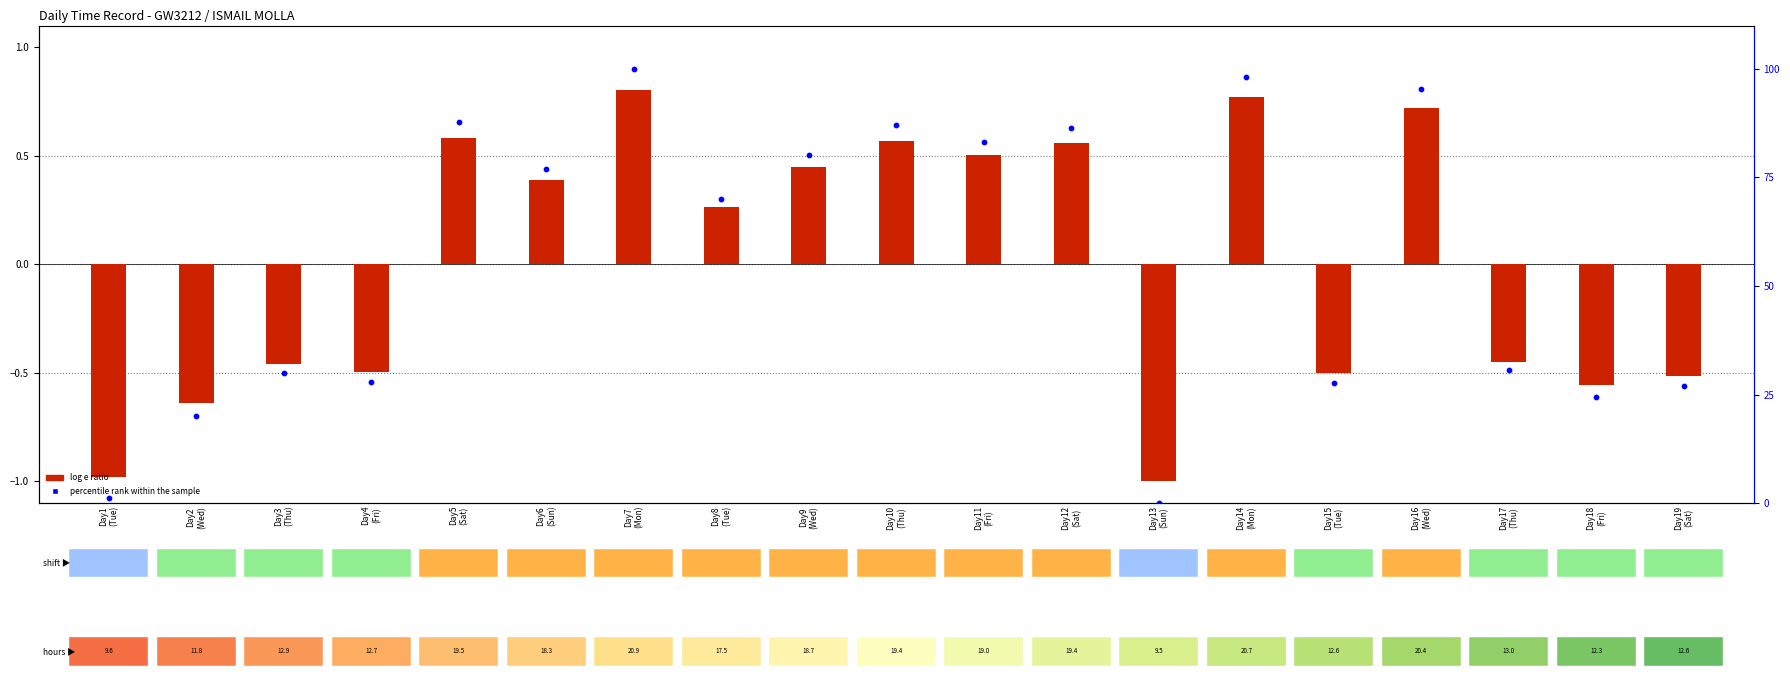

True or false: the data shows 1.0 at Day1
(Tue).

True